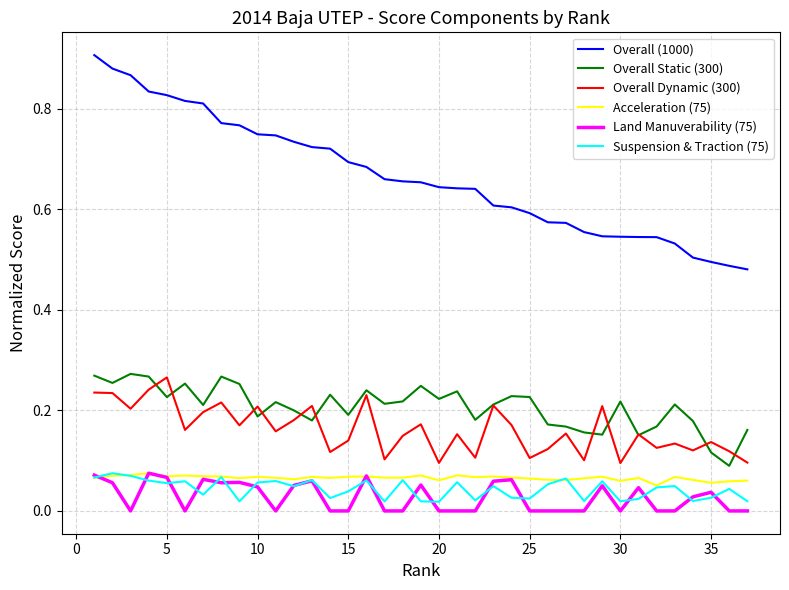

Which series has the largest range (max minus min)?

Overall (1000)